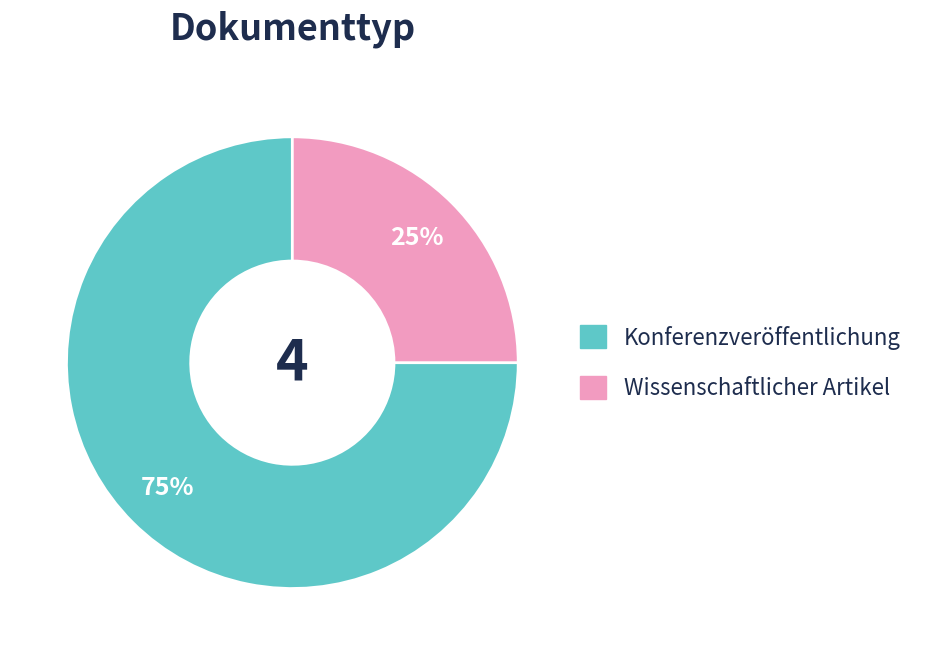

Combined, do Konferenzveröffentlichung and Wissenschaftlicher Artikel account for over 50%?

Yes